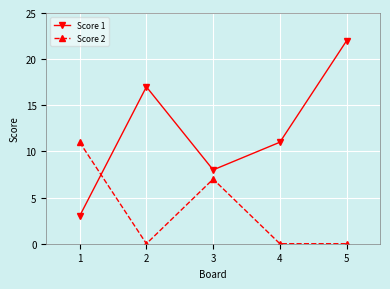

Does the chart display data point markers on the line(s)?

Yes